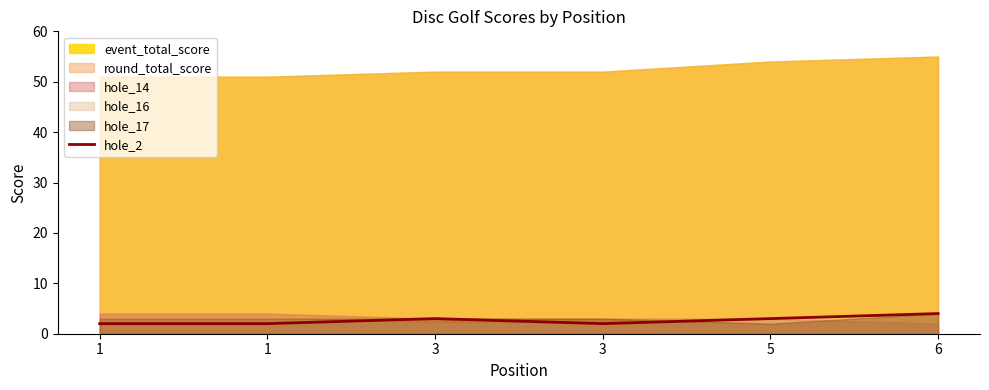

What is the sum of all values?

16